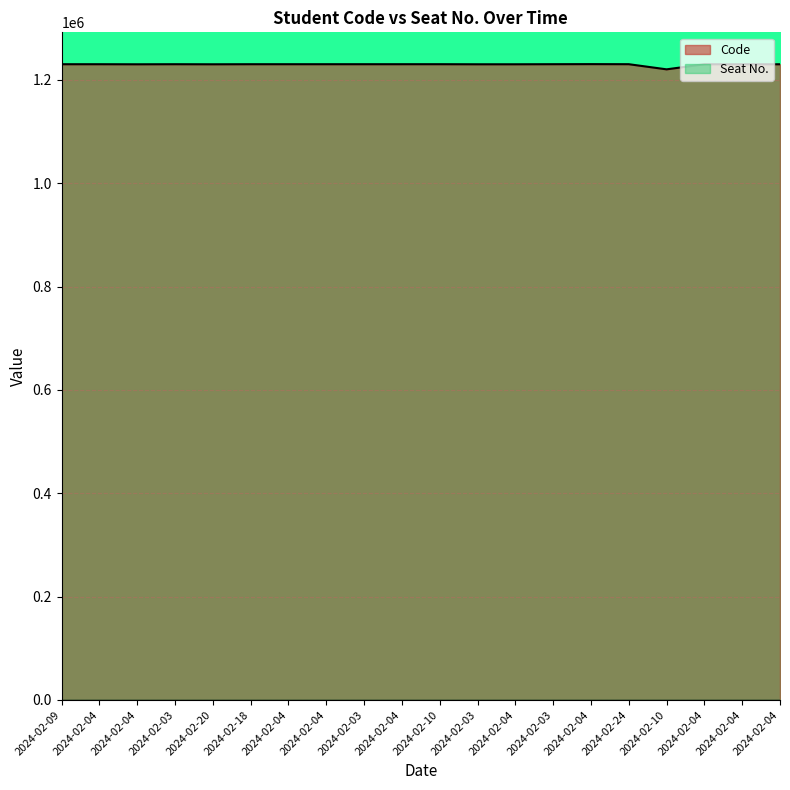

The chart shows a value of 1230150 at 2024-02-04. True or false?

True